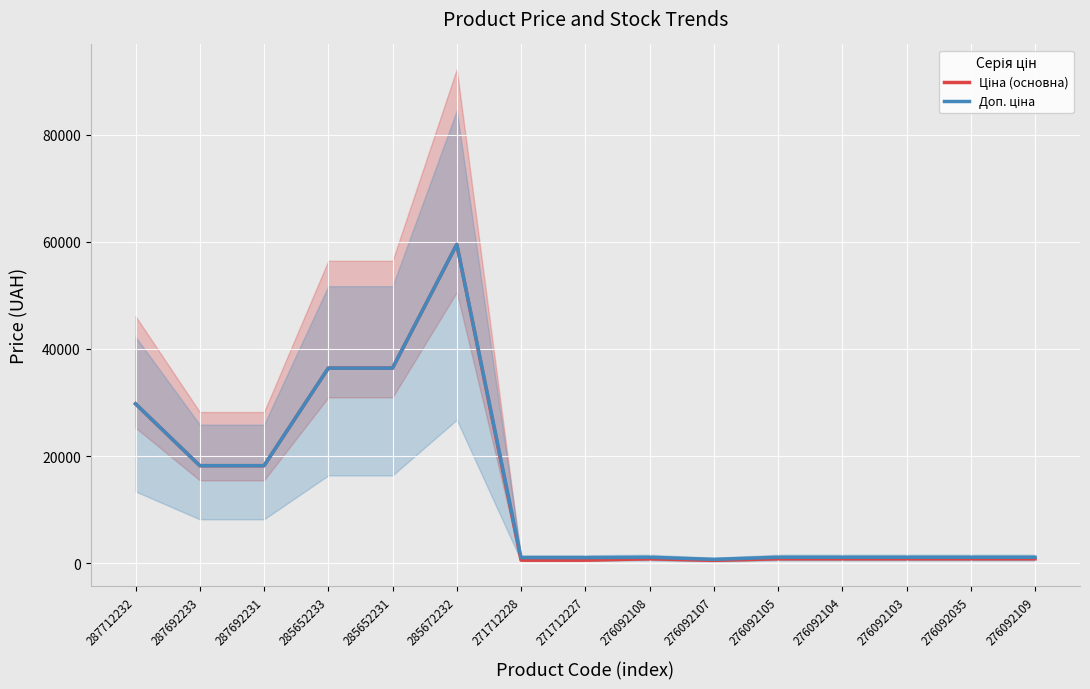

What is the value of the Доп. ціна point at the 4th from the left?

36424.0